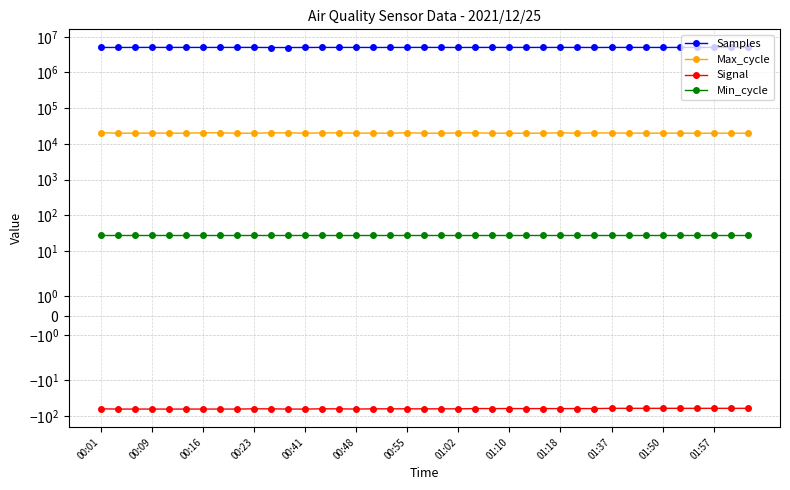

How many values in the Samples series are below 5023889?

19